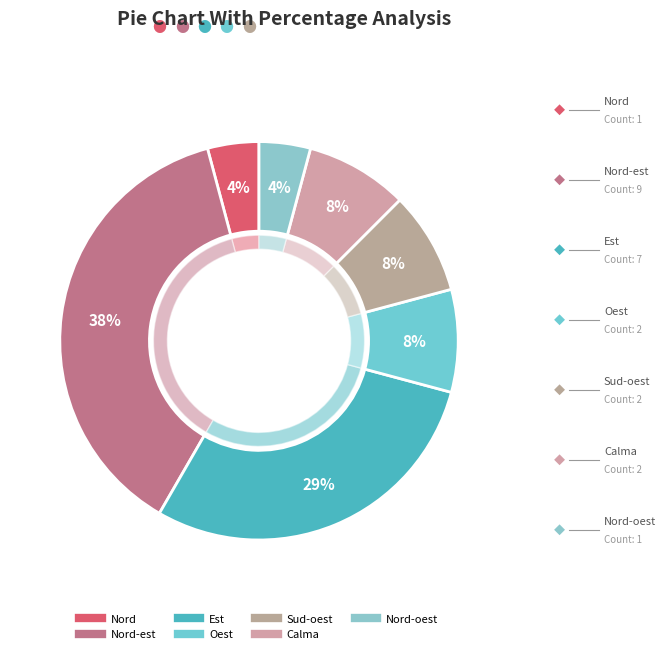

How many segments does this pie chart have?

8